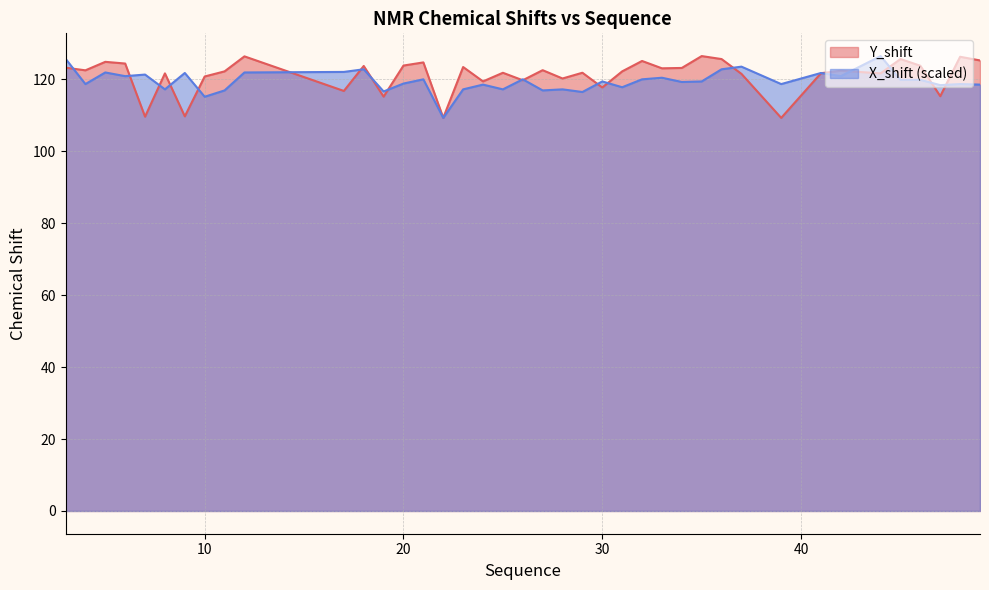

Which category has the highest value in the Y_shift series?

35